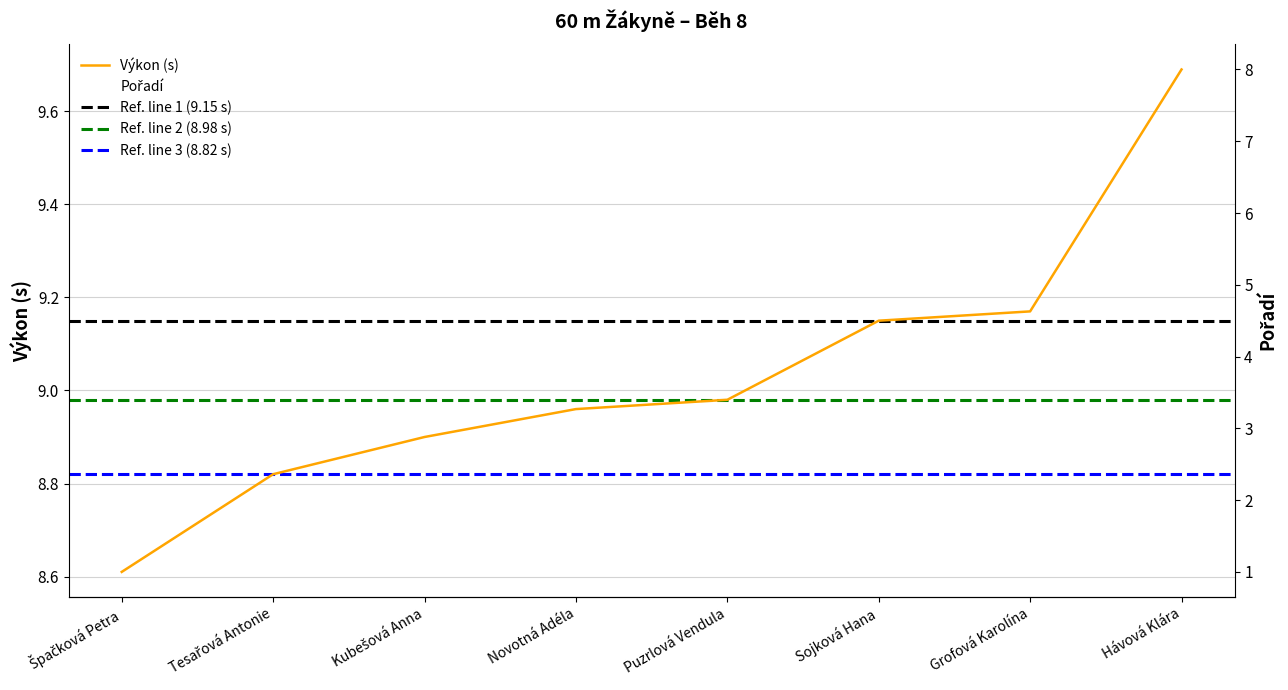

Reading left to right, transcribe all the data shown in this chart.

Pořadí: 1.0	2.0	3.0	4.0	5.0	6.0	7.0	8.0
Výkon: 8.6	8.8	8.9	9.0	9.0	9.2	9.2	9.7